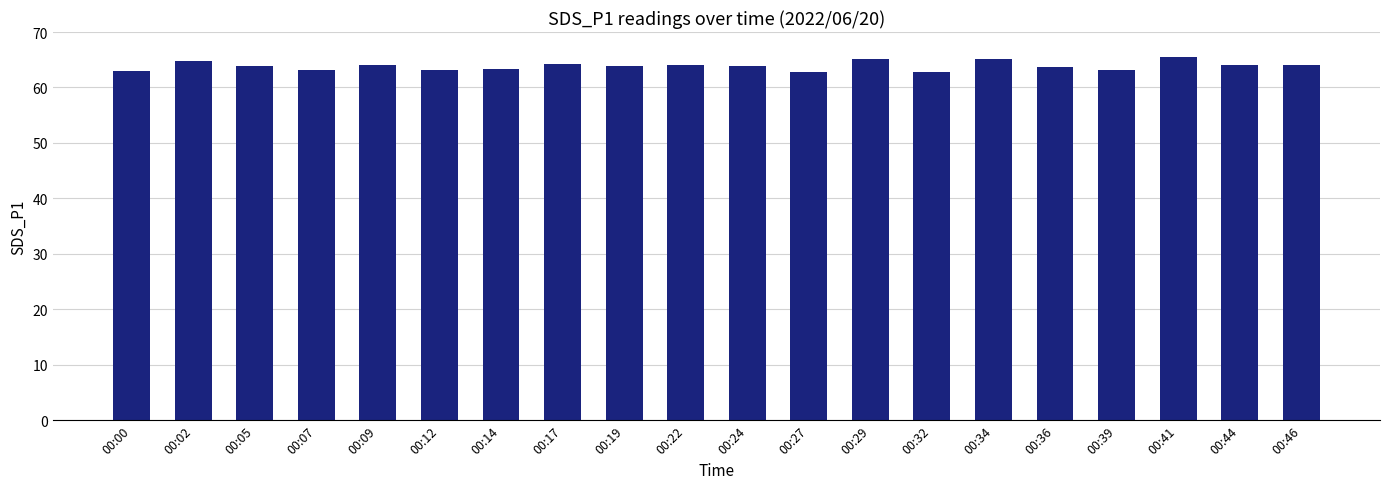

What is the sum of all values?

1278.0